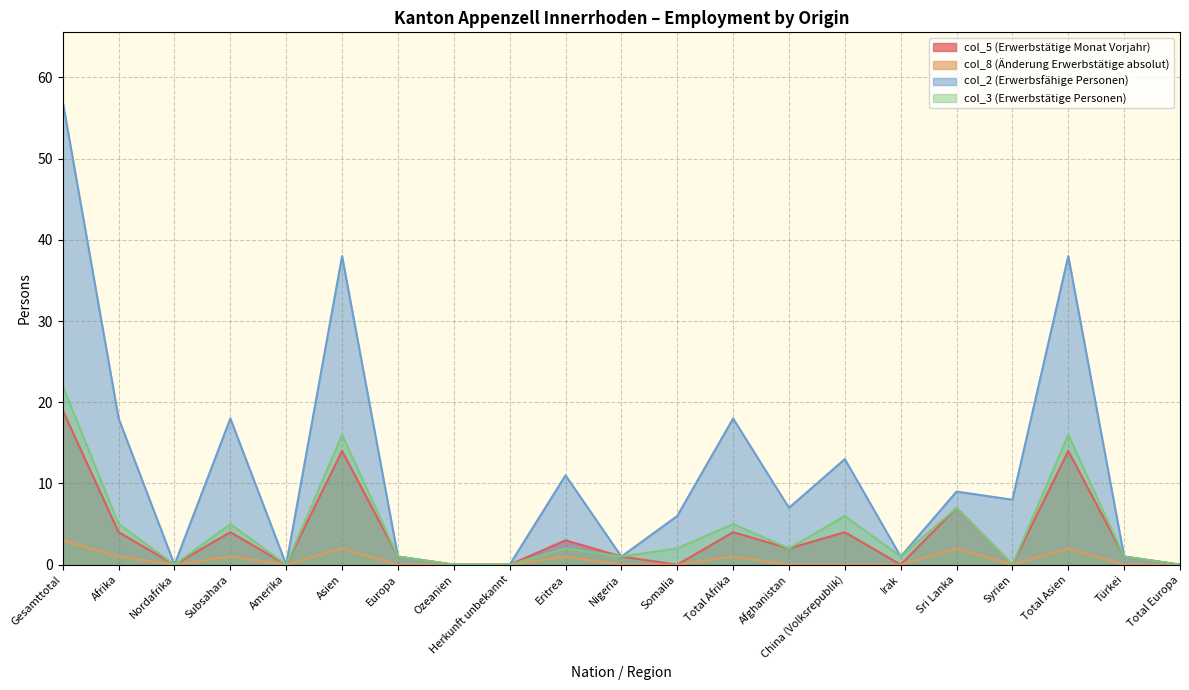

What is the label of the 16th point from the left?

Irak